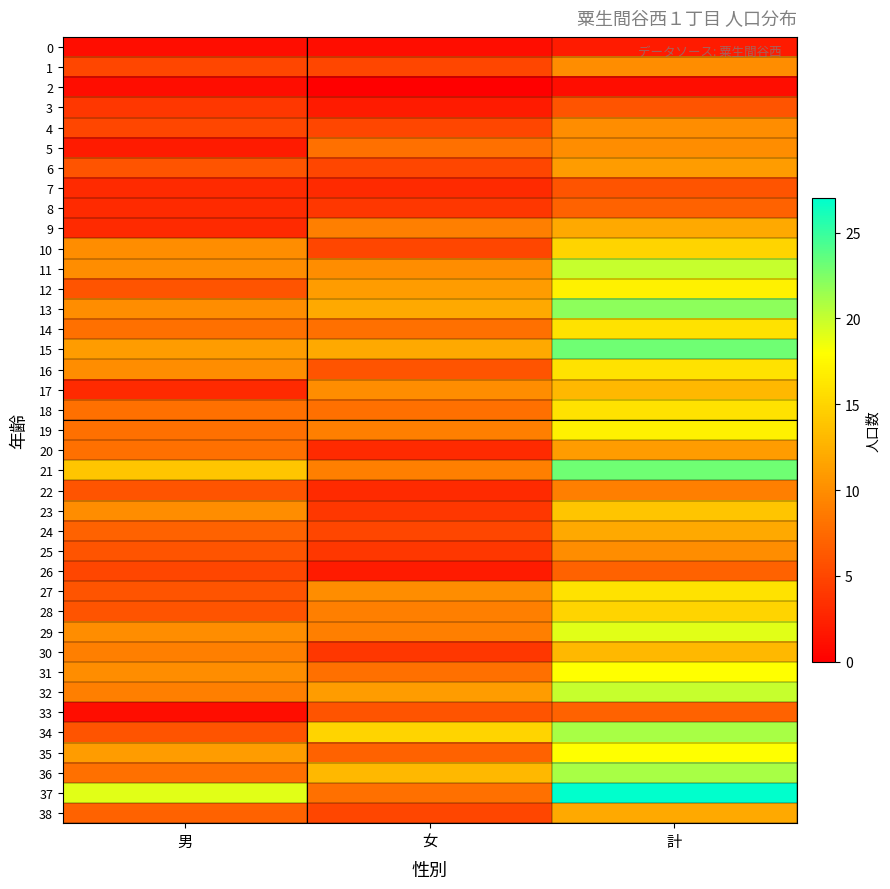

Rank the series by their maximum value, from lowest to highest.

2, 0, 3, 7, 8, 26, 33, 22, 1, 4, 5, 25, 6, 20, 9, 24, 38, 17, 30, 23, 10, 28, 14, 16, 18, 27, 12, 19, 31, 35, 29, 11, 32, 34, 36, 13, 15, 21, 37